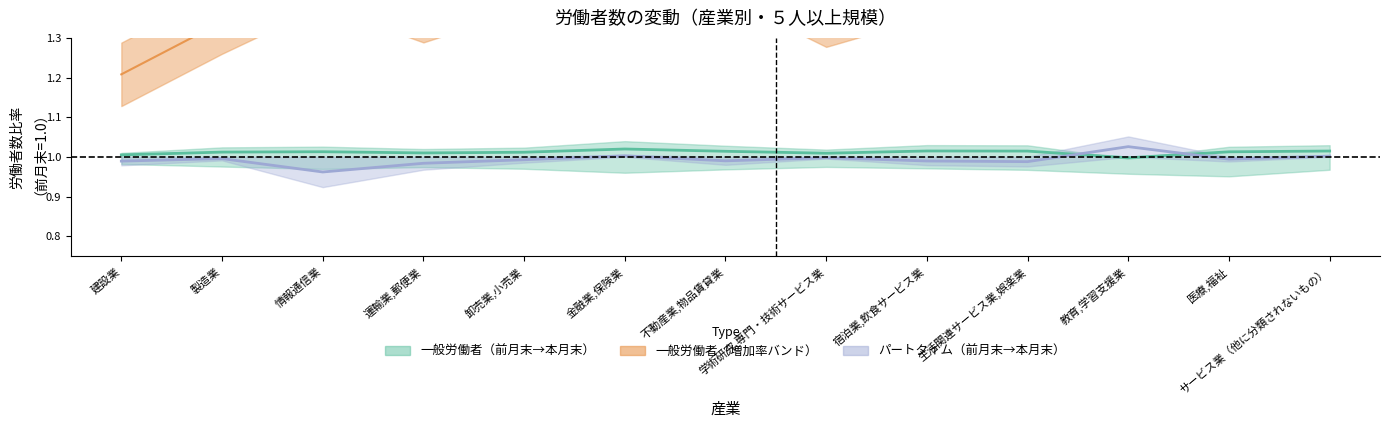

Does the chart have visible grid lines?

No